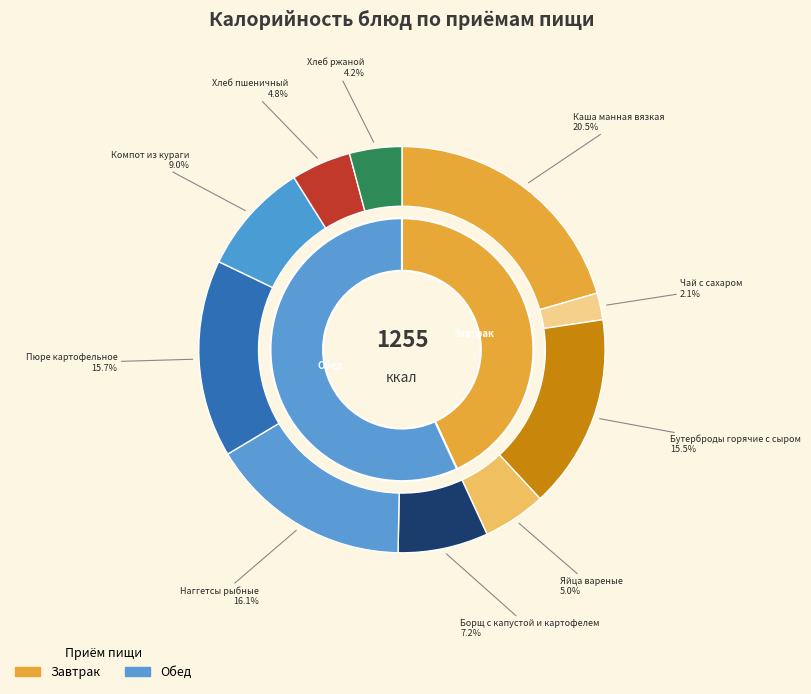

Which has a higher value, Компот из кураги or Пюре картофельное?

Пюре картофельное